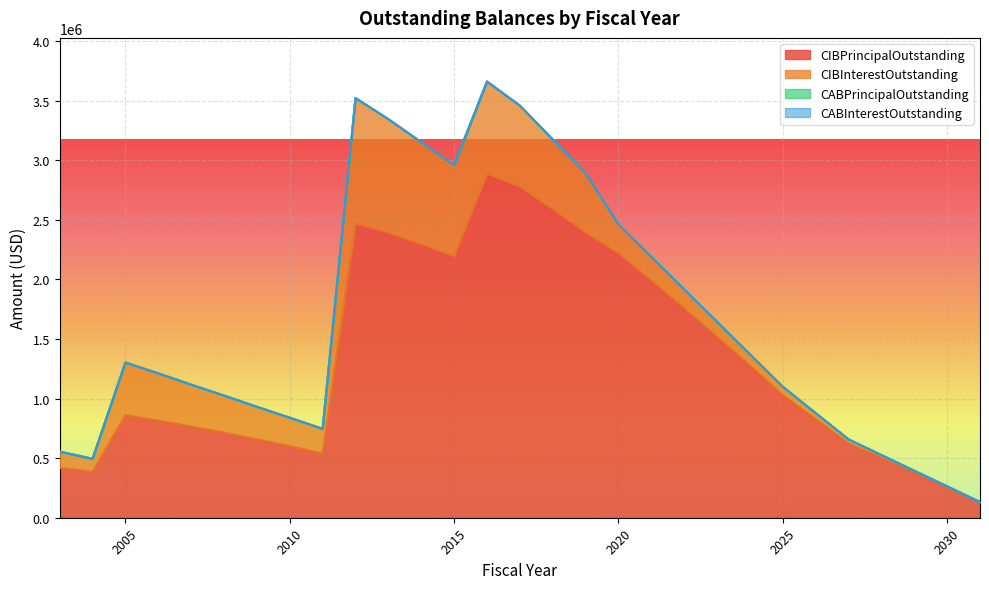

At which category is the sum across all series the highest?

2016